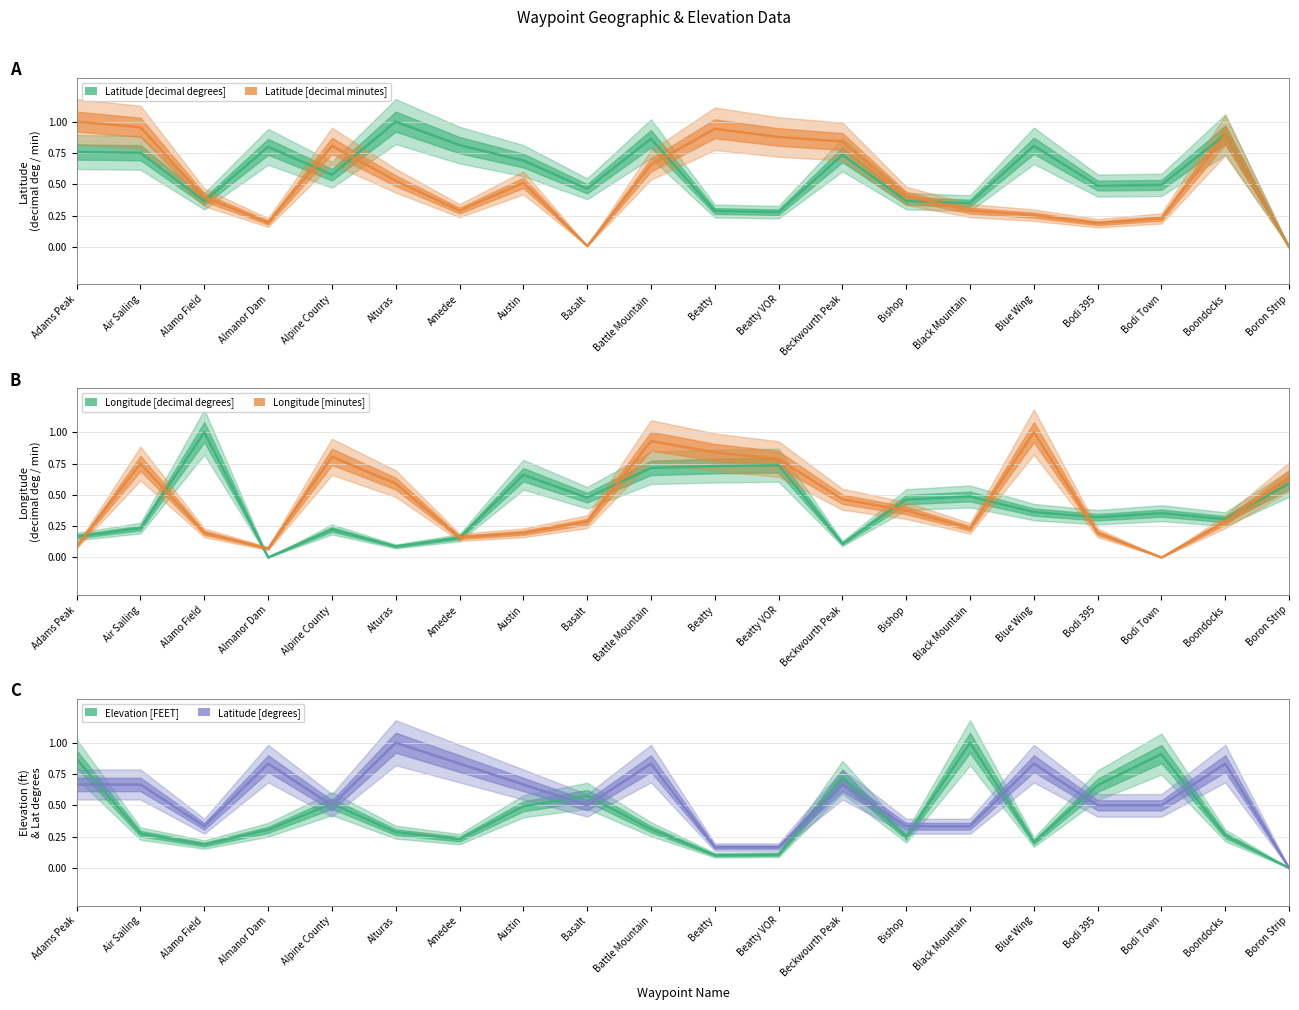

In Latitude [decimal degrees], how many points are lower than both neighbors (excluding endpoints)?

6